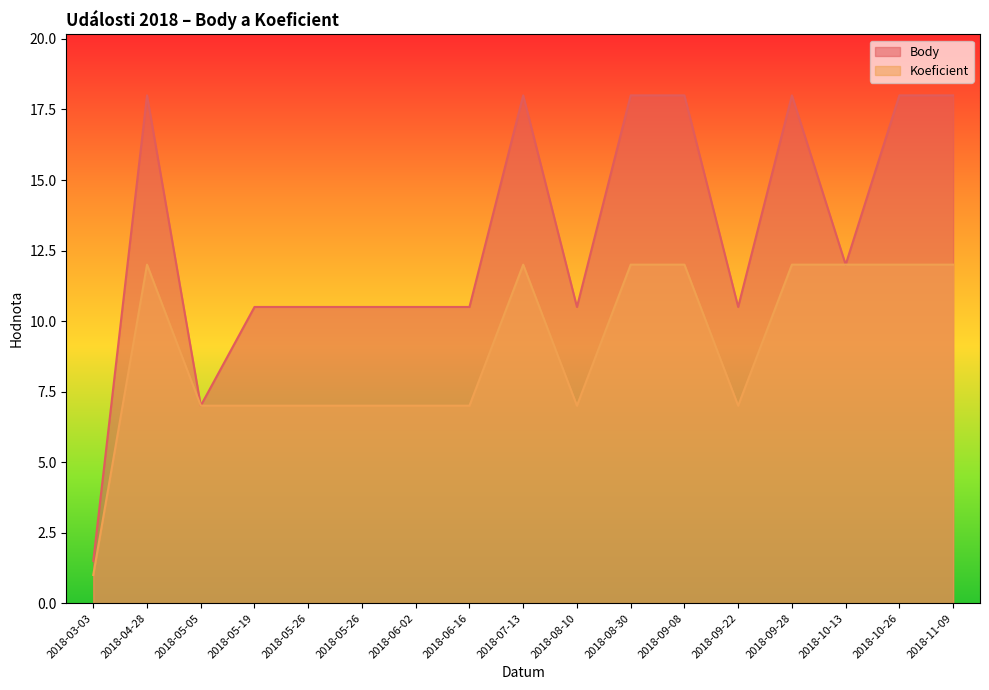

True or false: Body and Koeficient cross at least once.

False